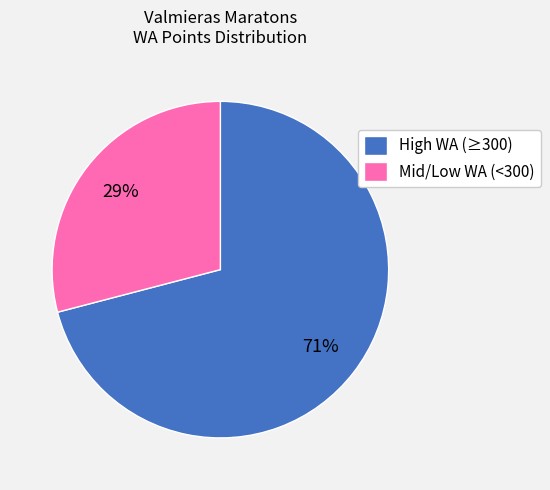

The High WA (≥300) slice represents 71% of the pie. True or false?

True